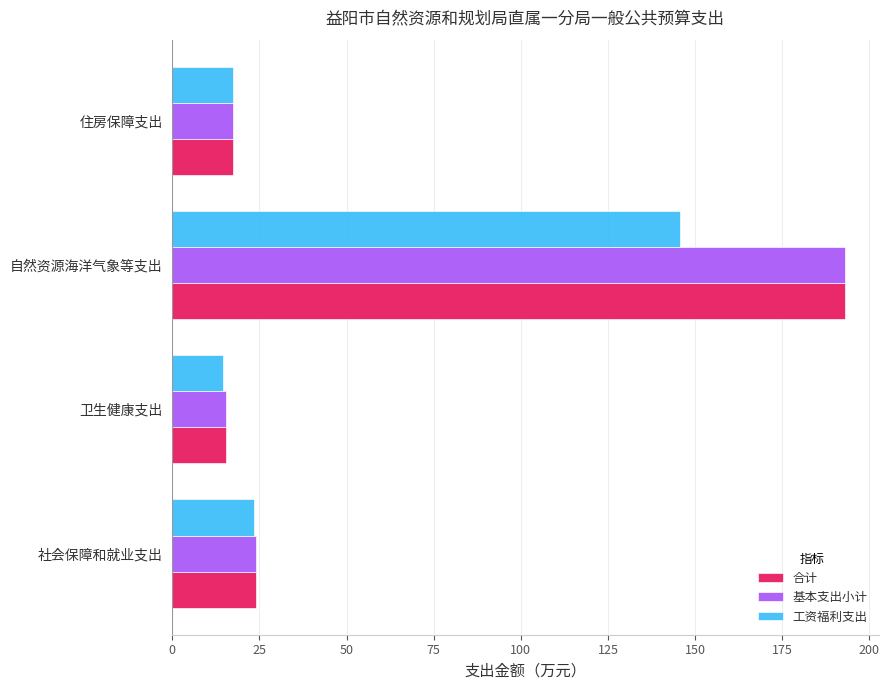

What is the spread (max minus min) of values at 自然资源海洋气象等支出?

47.4